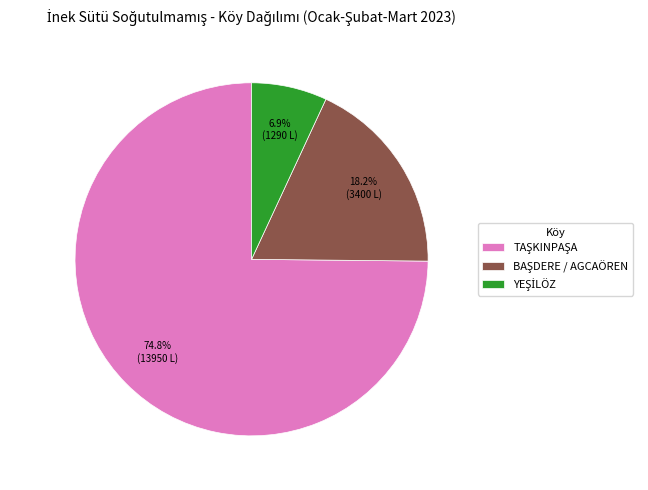

How many segments does this pie chart have?

3